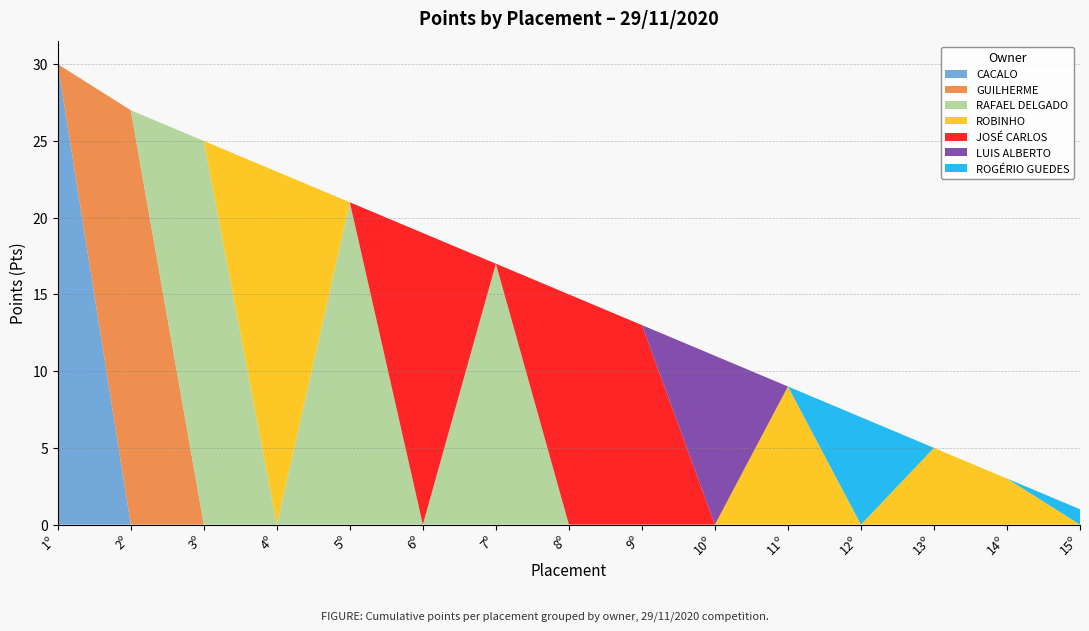

Reading left to right, list all the values displayed in this chart.

30	27	25	23	21	19	17	15	13	11	9	7	5	3	1